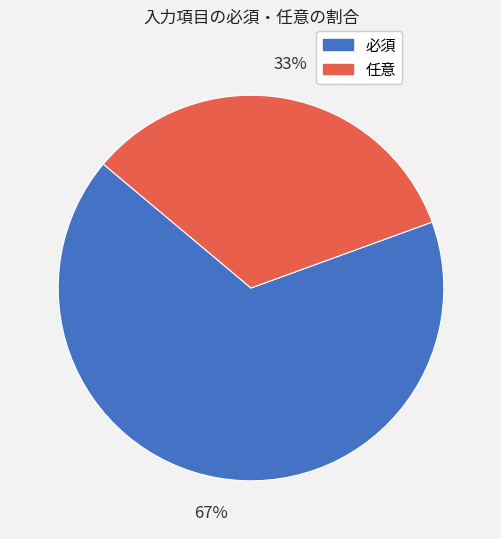

Which slice is the largest?

必須